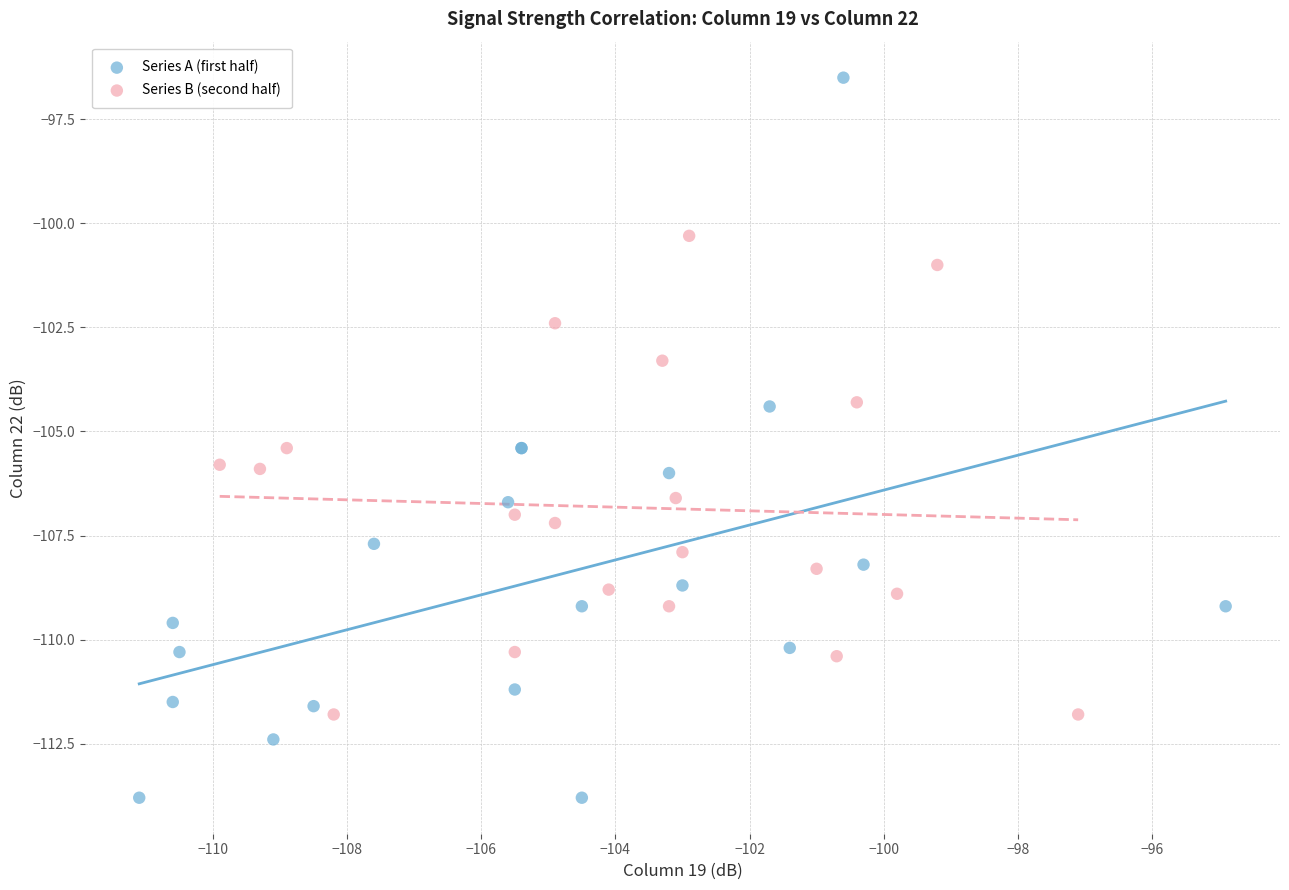

Which series reaches the minimum Y coordinate?

Series A (first half)